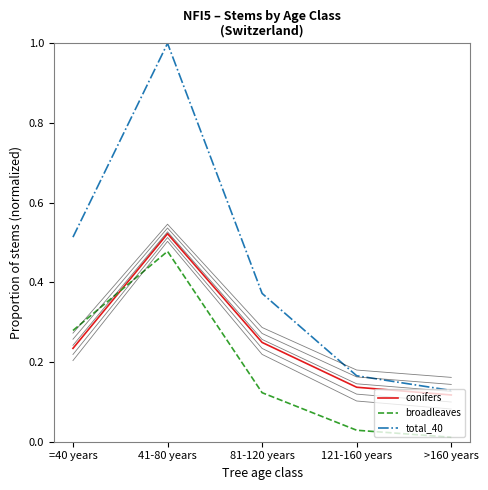

At which category is the sum across all series the highest?

41-80 years